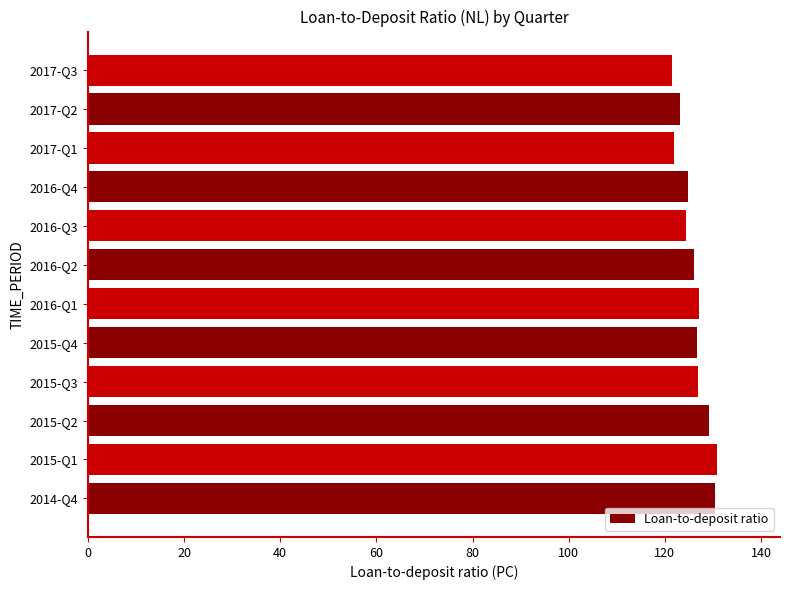

How many distinct data groups are displayed?

1